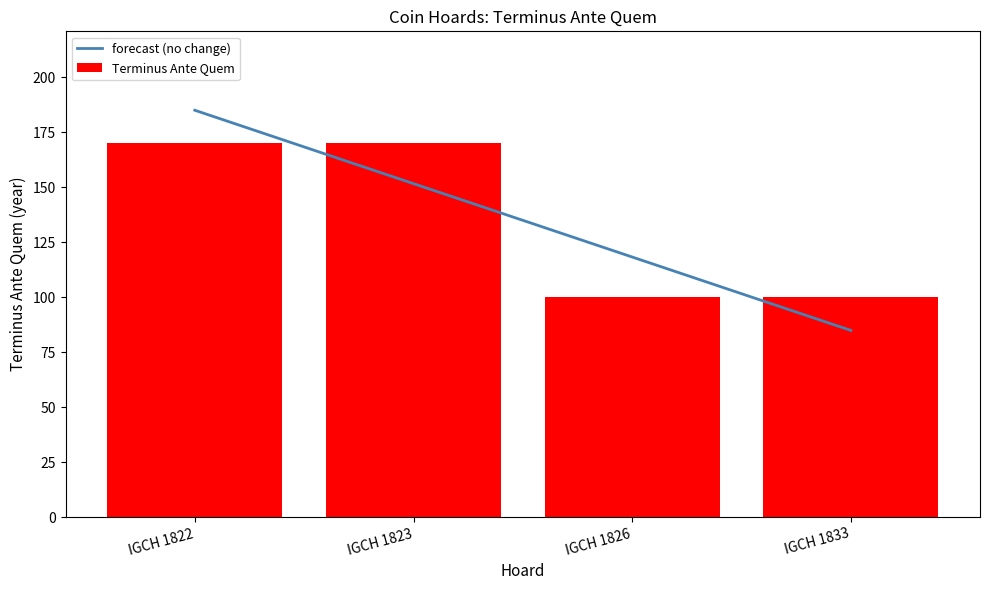

Between IGCH 1833 and IGCH 1822, which is larger?

IGCH 1822